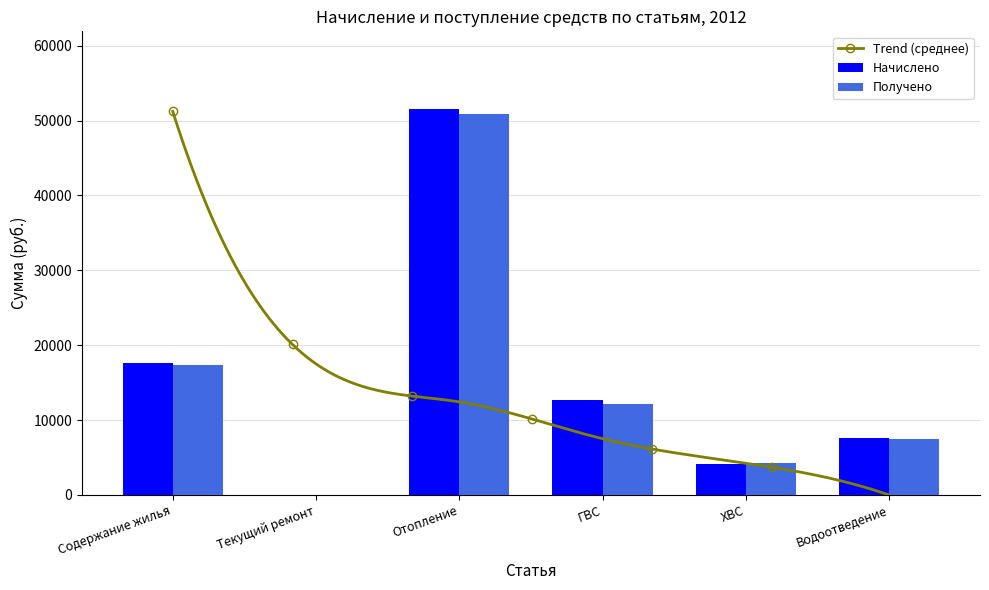

Are the bars grouped side by side (vs. stacked)?

Yes